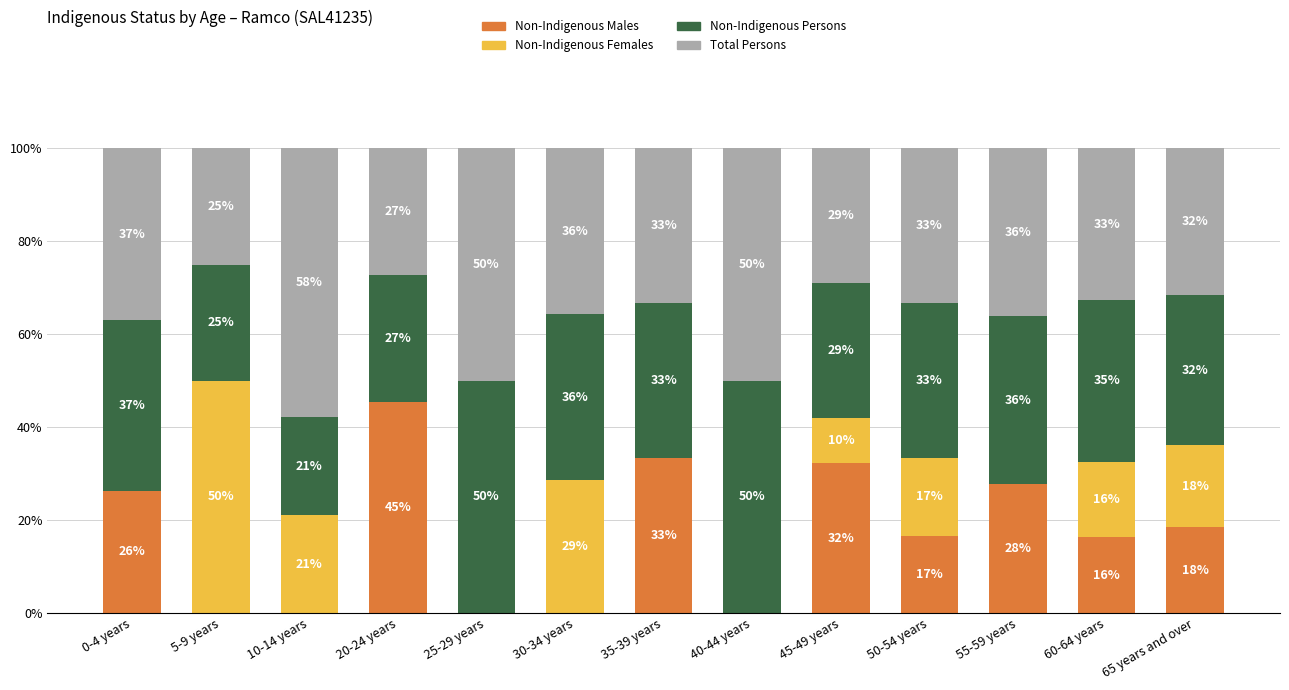

At which label does Non-Indigenous Males reach its peak?

20-24 years